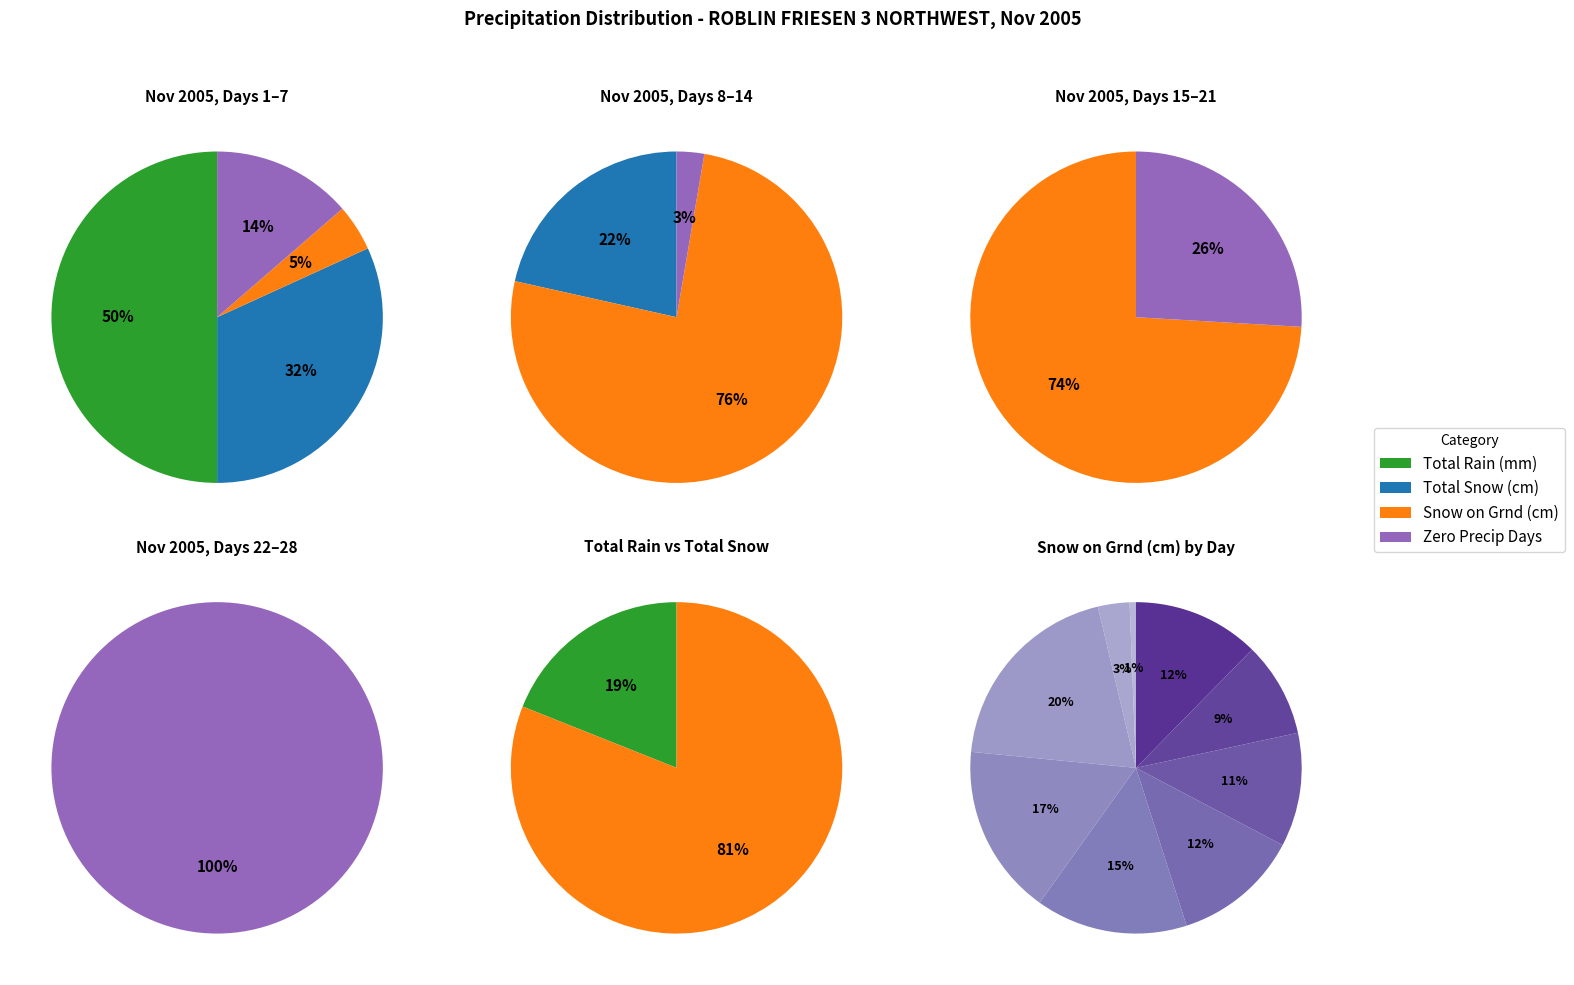

Between 10 and 28, which series saw the biggest shift?

Snow on Grnd (cm)